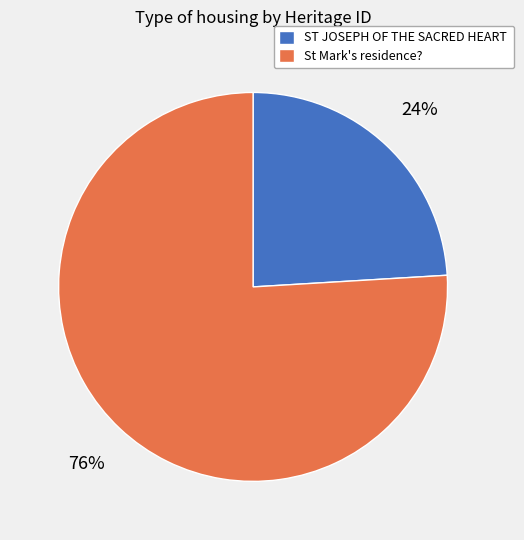

Rank the categories by value from lowest to highest.

ST JOSEPH OF THE SACRED HEART, St Mark's residence?